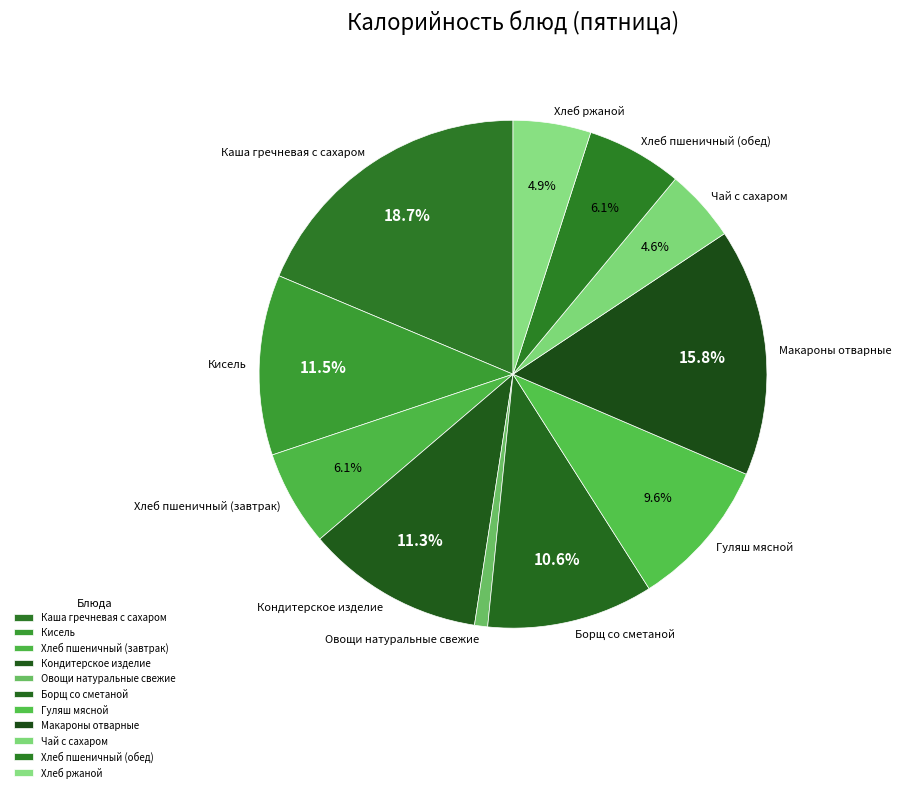

Approximately how many times larger is the value at Чай с сахаром compared to Кондитерское изделие?

0.4